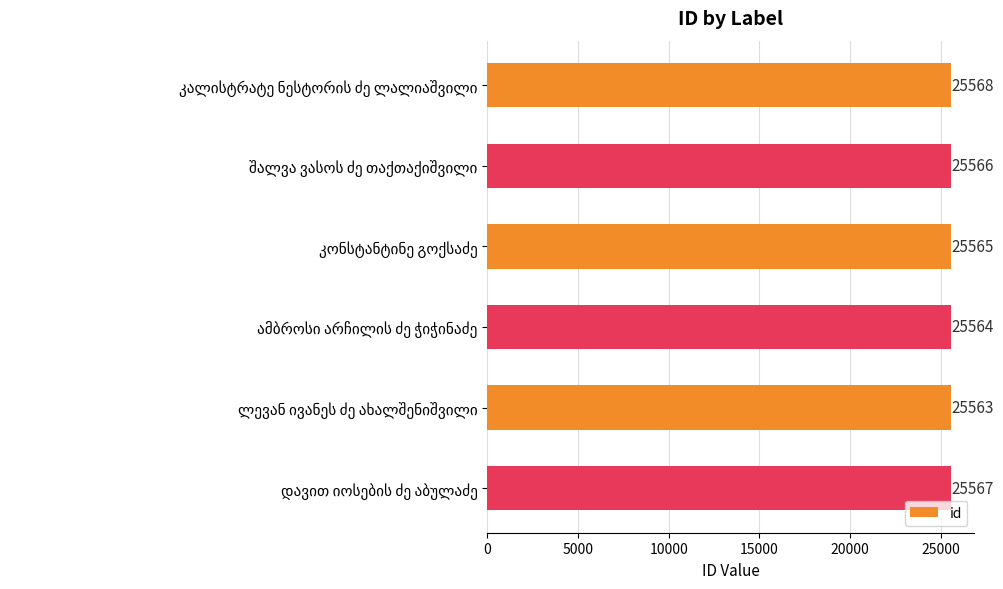

What is the maximum value shown in the chart?

25568